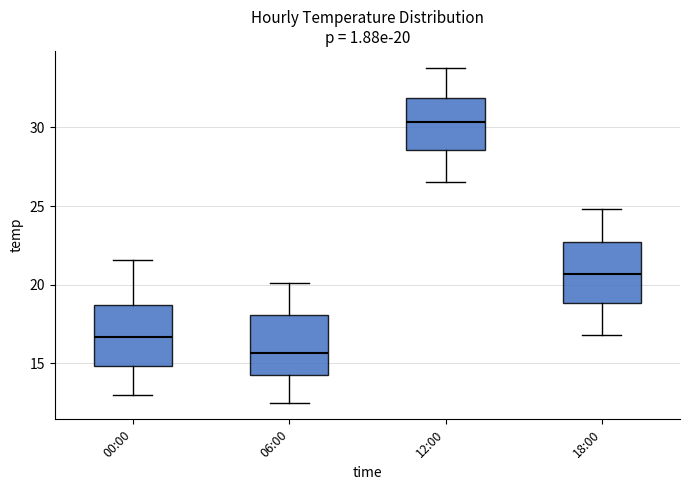

Which box's median line is the lowest?

06:00